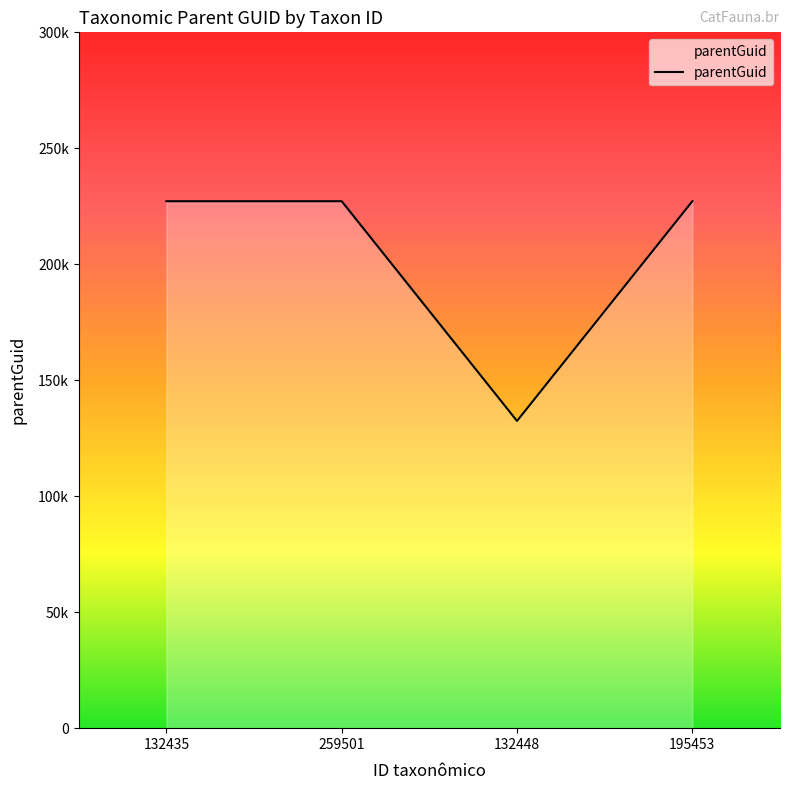

Reading left to right, what are all the values shown in this chart?

227183	227183	132445	227183